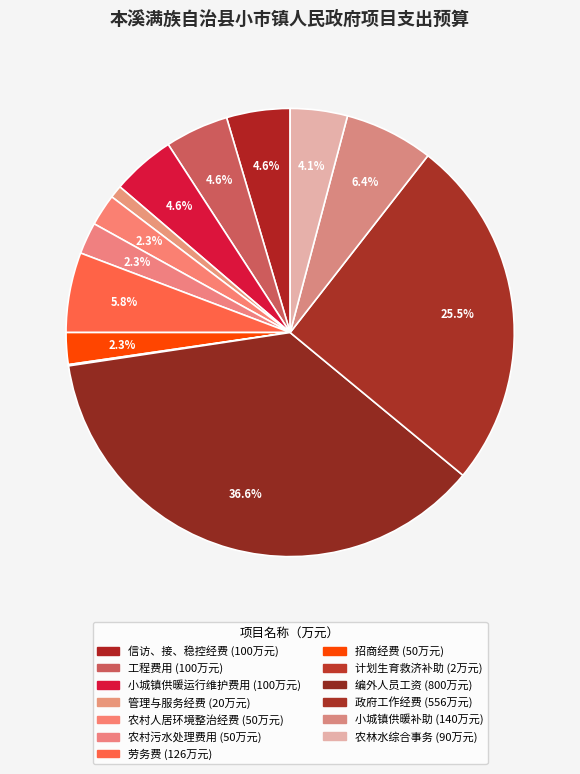

Which category has the smallest portion of the pie?

计划生育救济补助